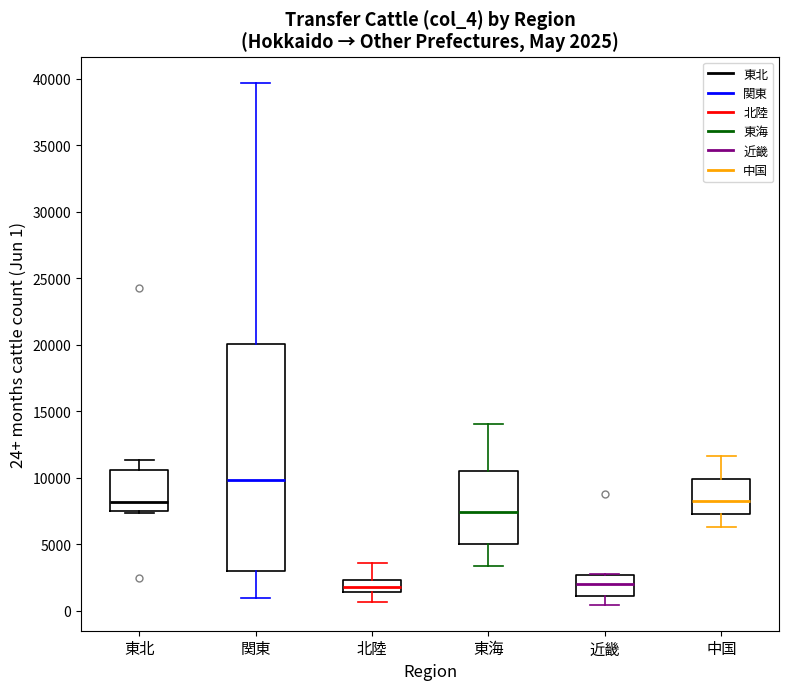

Which box is the tallest, from its lower edge to its upper edge?

関東